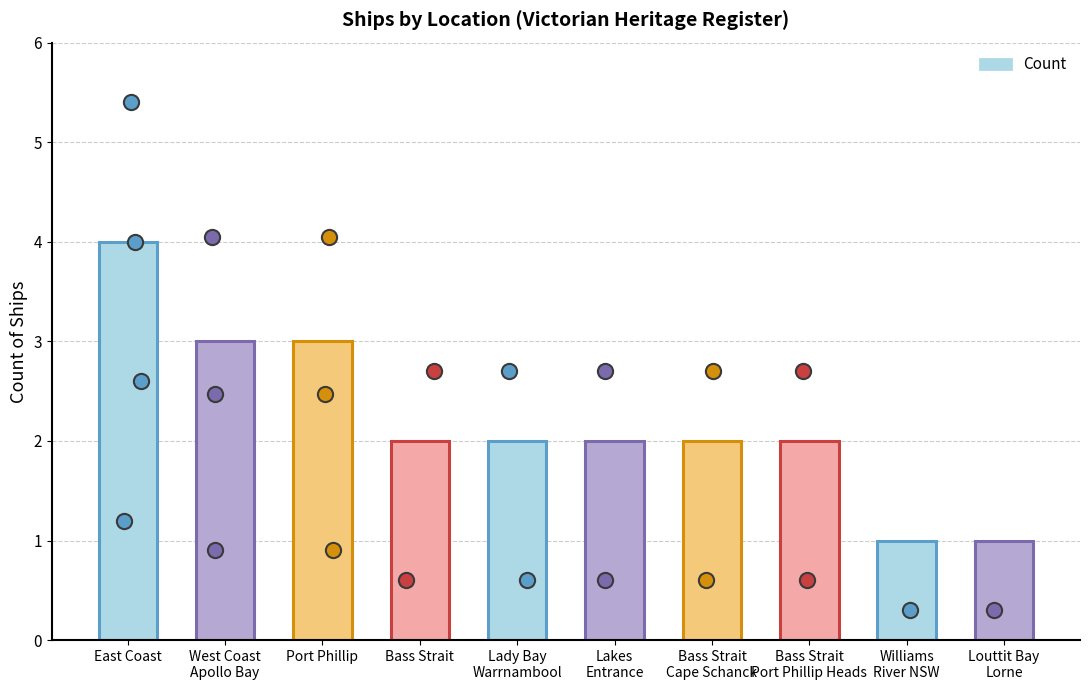

Approximately how many times larger is the value at Port Phillip compared to Bass Strait
Port Phillip Heads?

1.5